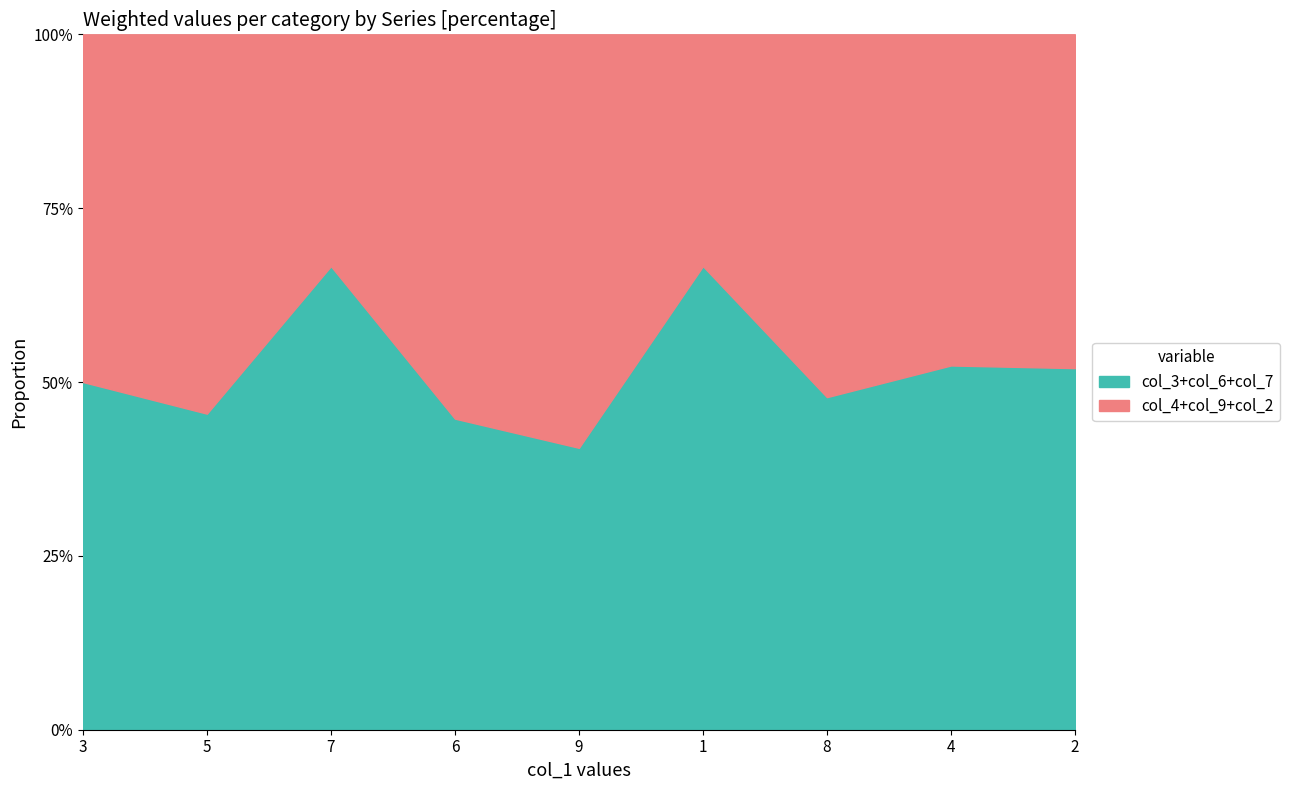

Is it true that col_3+col_6+col_7 equals 103.5 at 7?

False